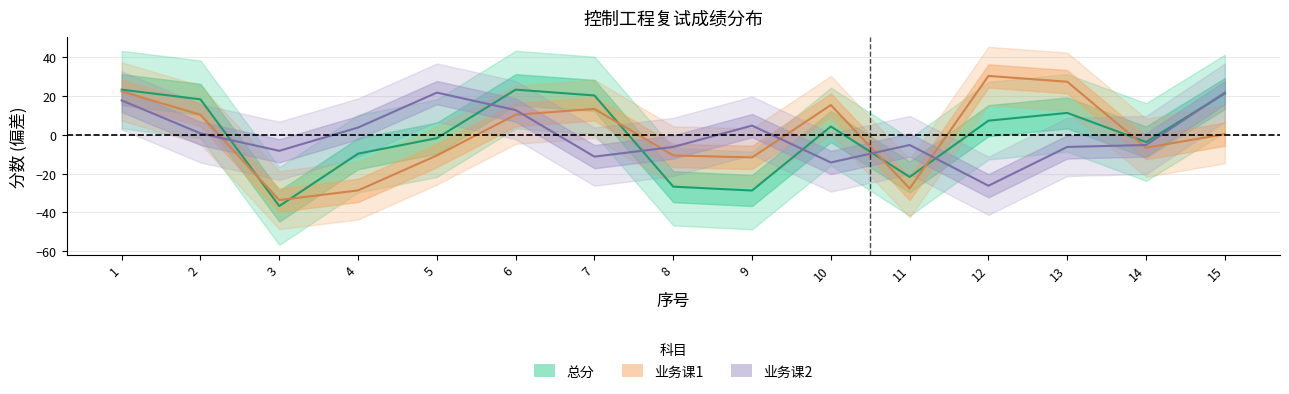

At which category is the sum across all series the highest?

1